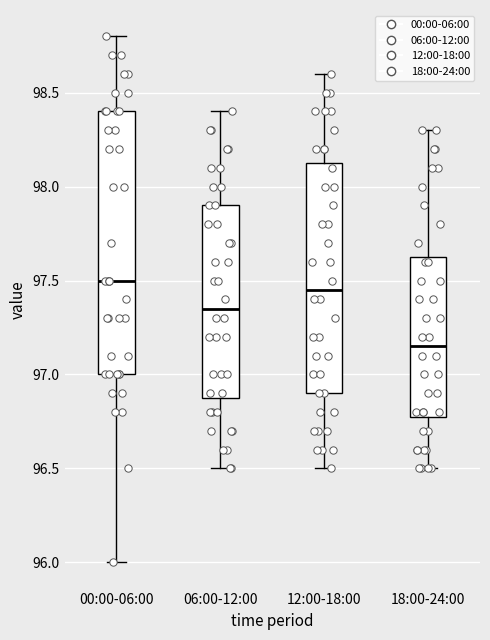

Which box has the lowest median line?

18:00-24:00